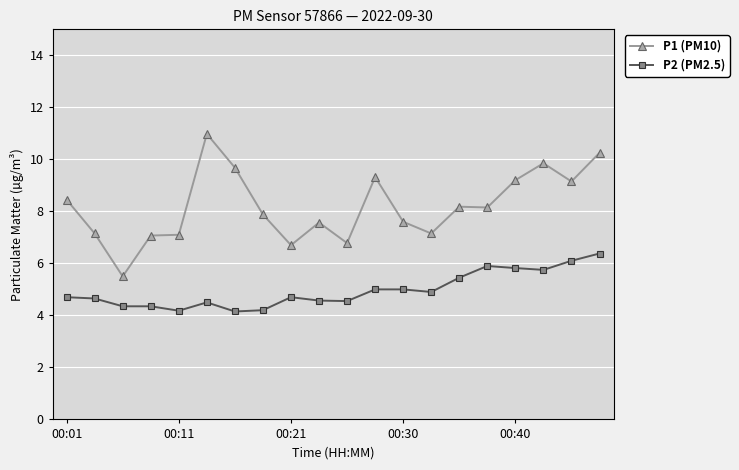

True or false: P1 (PM10) and P2 (PM2.5) intersect in this chart.

False